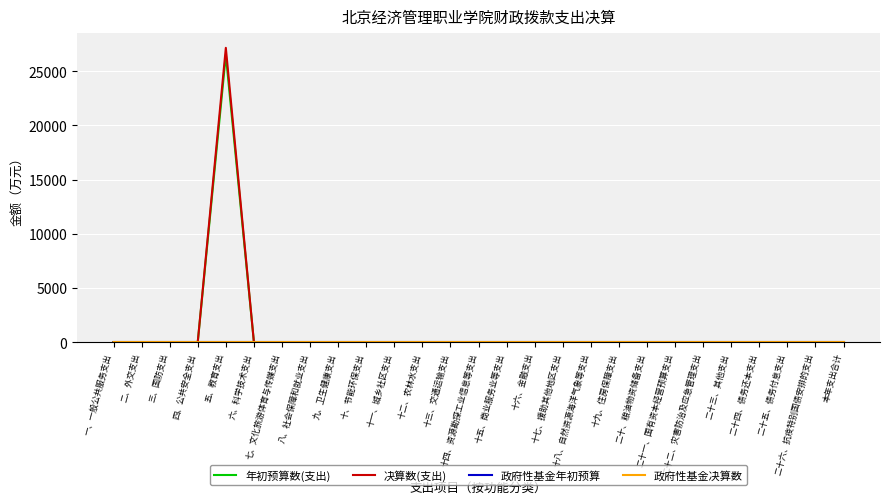

List the series in order of their peak value, highest first.

决算数(支出), 年初预算数(支出), 政府性基金年初预算, 政府性基金决算数